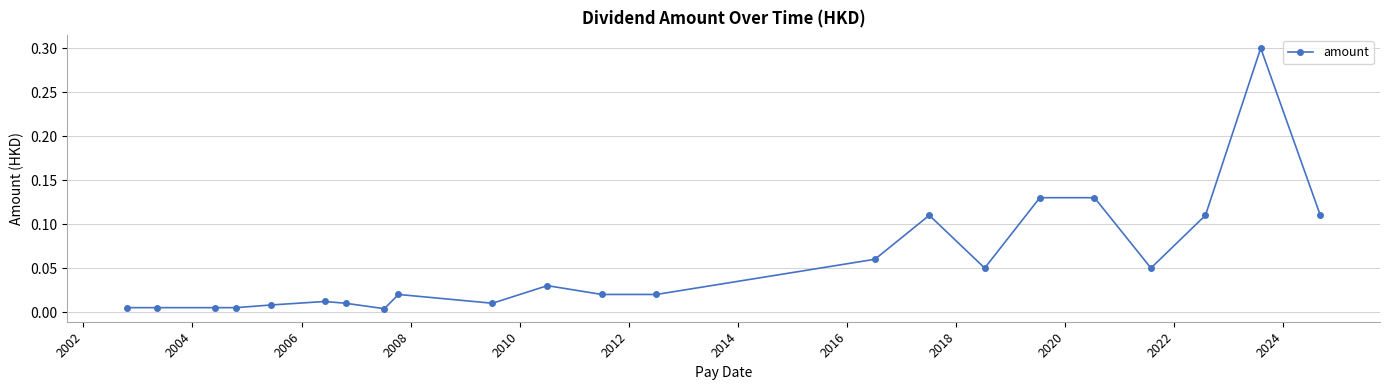

True or false: there are more than 1 points higher than both neighbors.

True